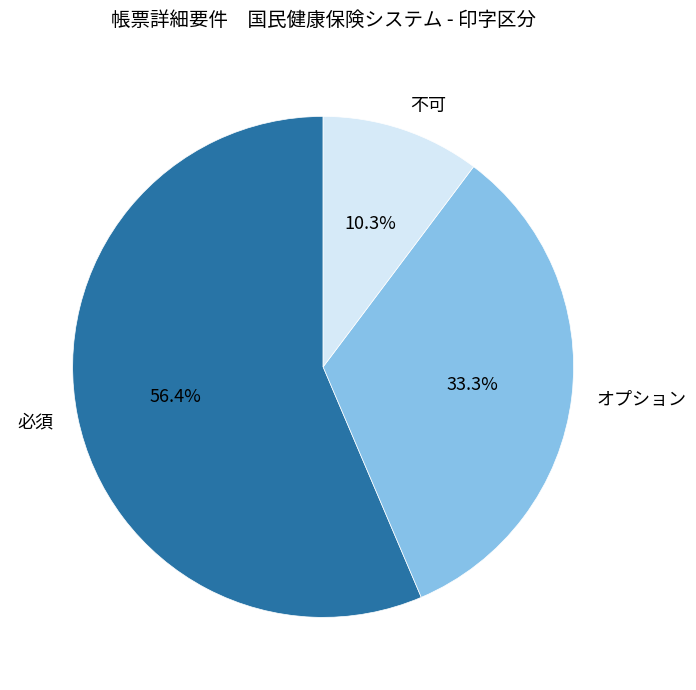

Is there any slice that represents more than half of the pie?

Yes